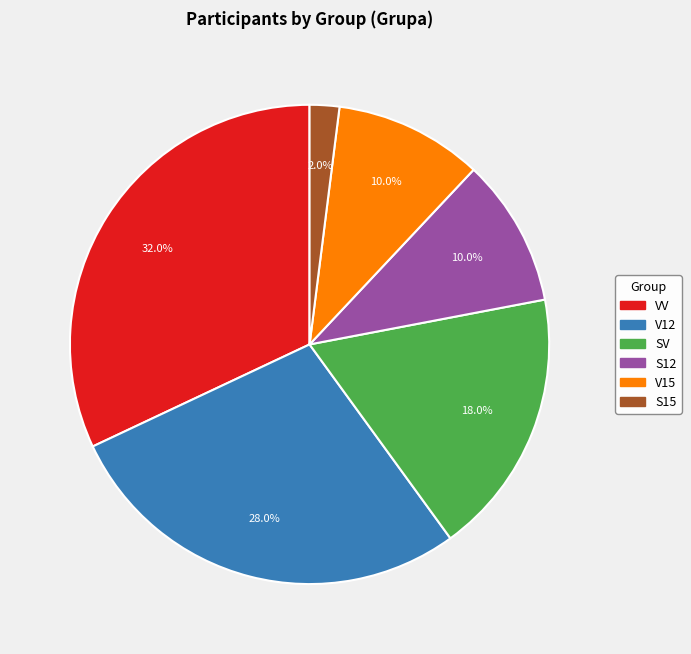

Does any single category account for the majority?

No